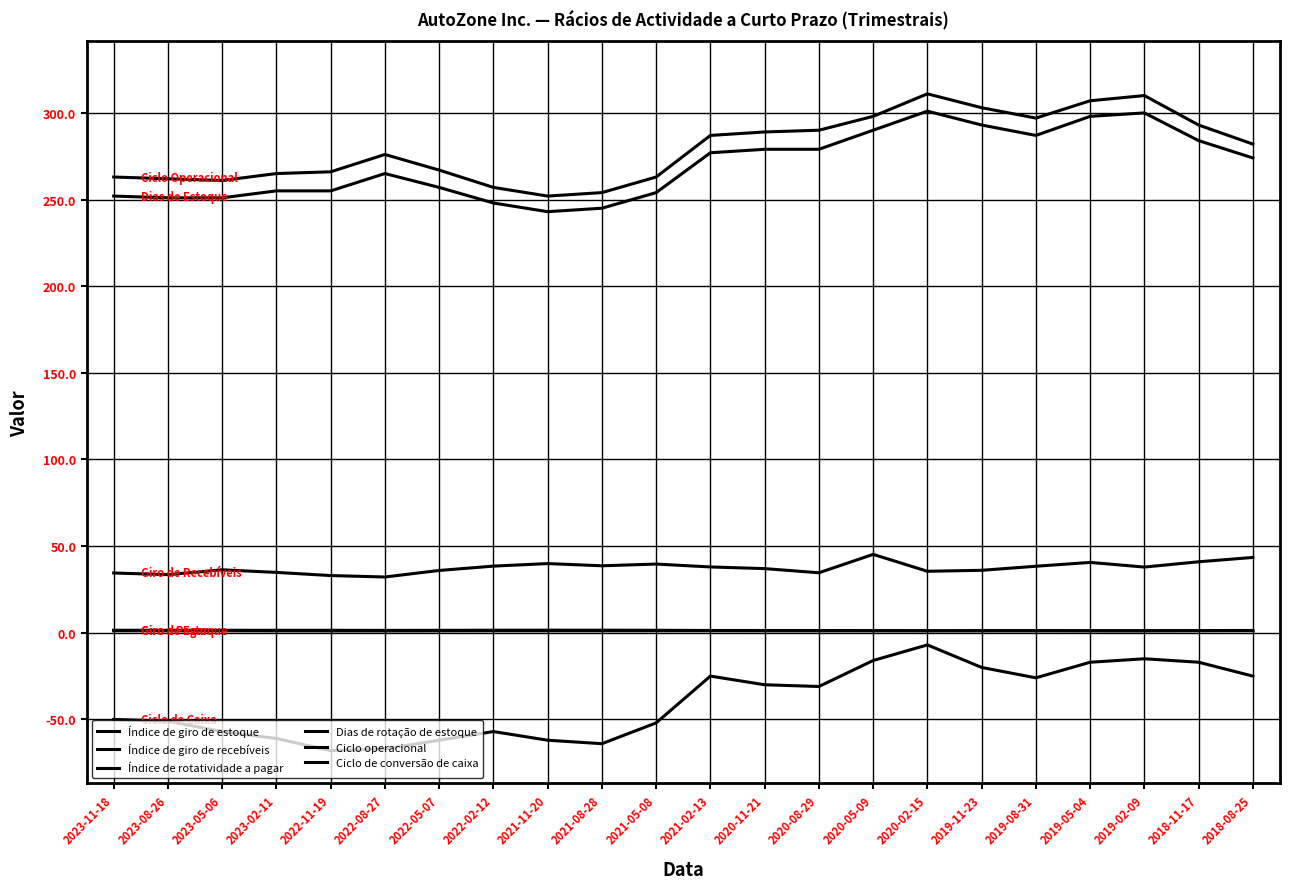

How many lines are shown in the chart?

6